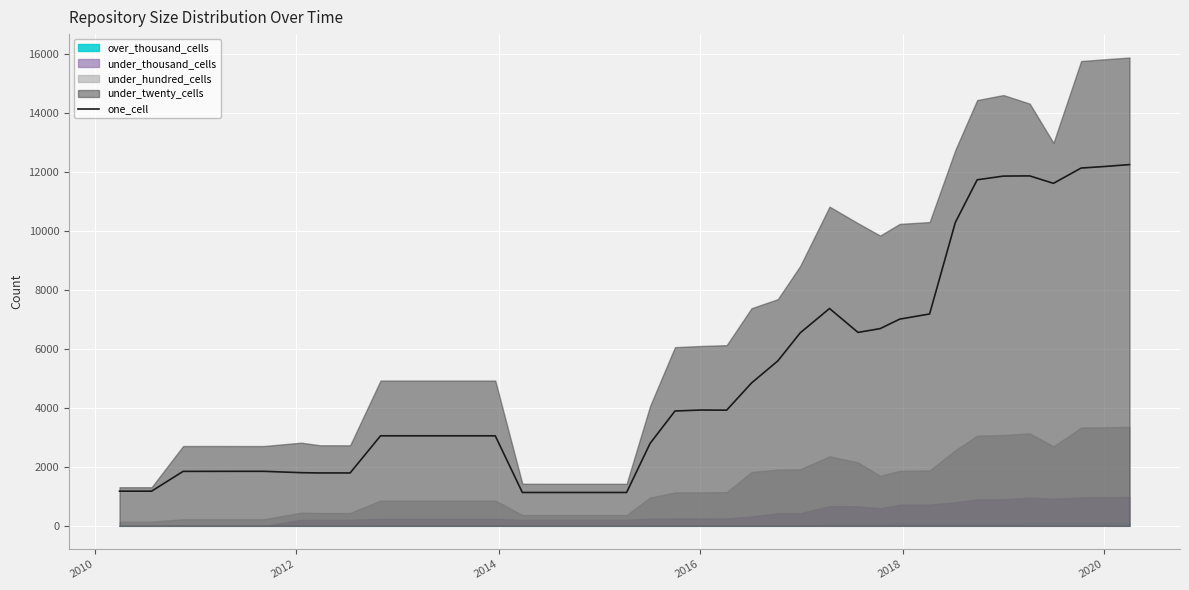

What is the lowest value of the one_cell series?

1130